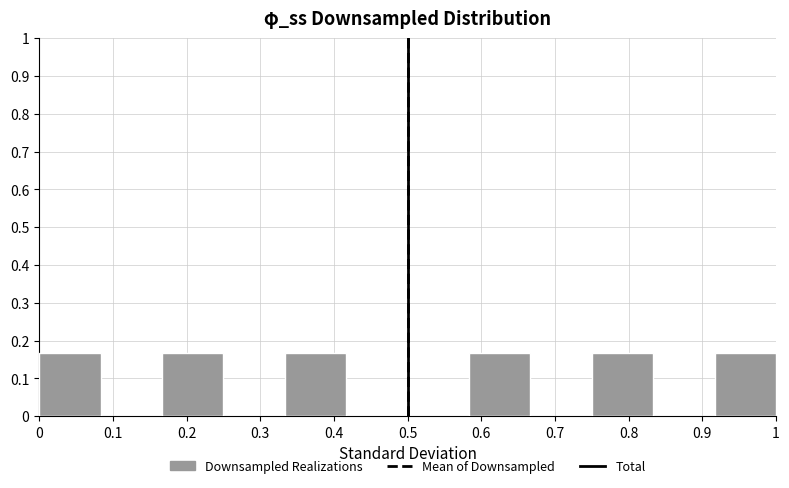

Reading left to right, list every bar in this chart as the range it spans on the x-axis followed by its height. Neither the bar edges nor the heights are printed on the chart, so give them approximately, as read against the axes.

0.00 to 0.08: 0.17
0.08 to 0.17: 0
0.17 to 0.25: 0.17
0.25 to 0.33: 0
0.33 to 0.42: 0.17
0.42 to 0.50: 0
0.50 to 0.58: 0
0.58 to 0.67: 0.17
0.67 to 0.75: 0
0.75 to 0.83: 0.17
0.83 to 0.92: 0
0.92 to 1.00: 0.17